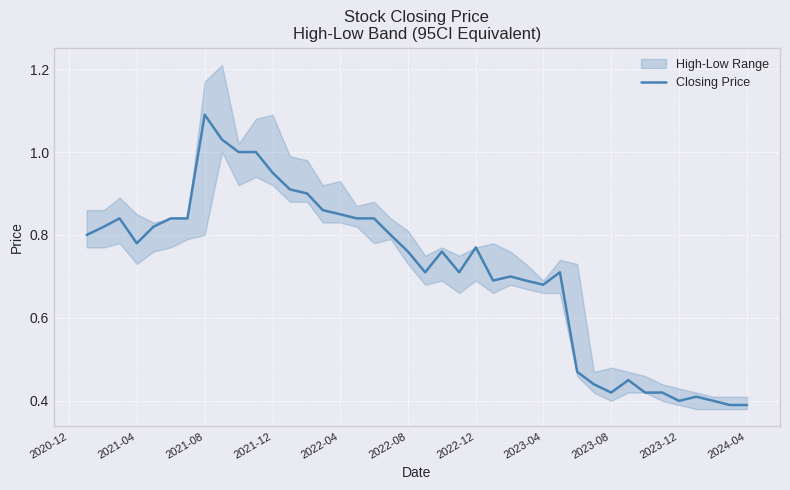

What is the difference between the maximum and minimum values?

0.7